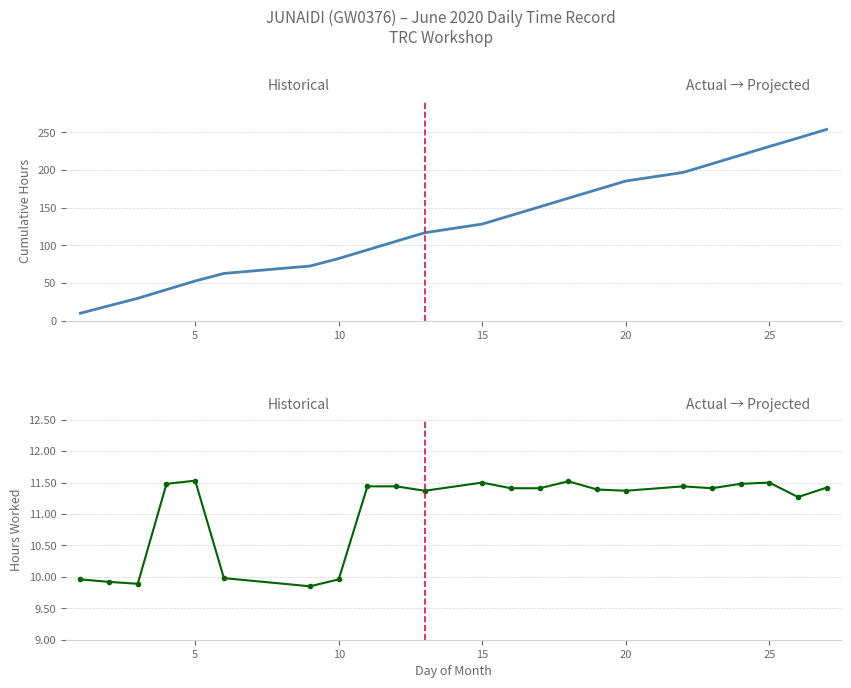

Reading left to right, what are all the values shown in this chart?

Cumulative Hours: 10.0	19.9	29.8	41.2	52.8	62.8	72.6	82.6	94.0	105.5	116.8	128.3	139.7	151.1	162.7	174.1	185.4	196.9	208.3	219.8	231.2	242.5	253.9
Low (hours): 10.0	9.9	9.9	11.5	11.5	10.0	9.8	10.0	11.4	11.4	11.4	11.5	11.4	11.4	11.5	11.4	11.4	11.4	11.4	11.5	11.5	11.3	11.4